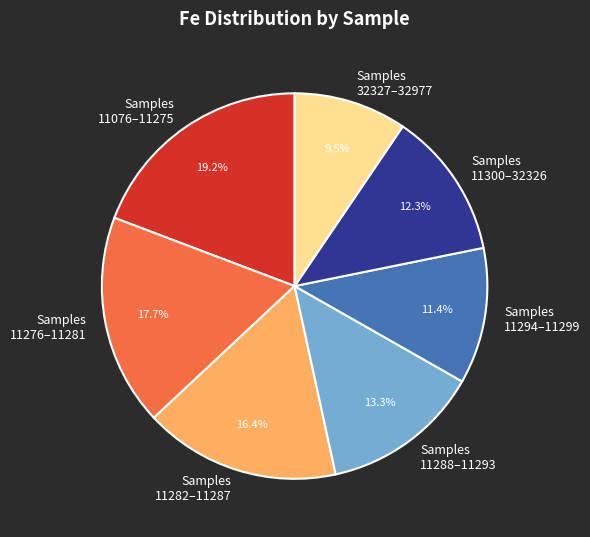

Rank the categories by value from lowest to highest.

Samples 32327–32977, Samples 11294–11299, Samples 11300–32326, Samples 11288–11293, Samples 11282–11287, Samples 11276–11281, Samples 11076–11275